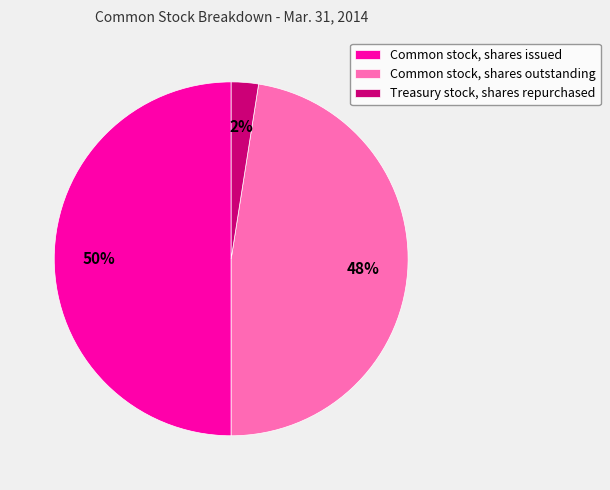

How many segments does this pie chart have?

3